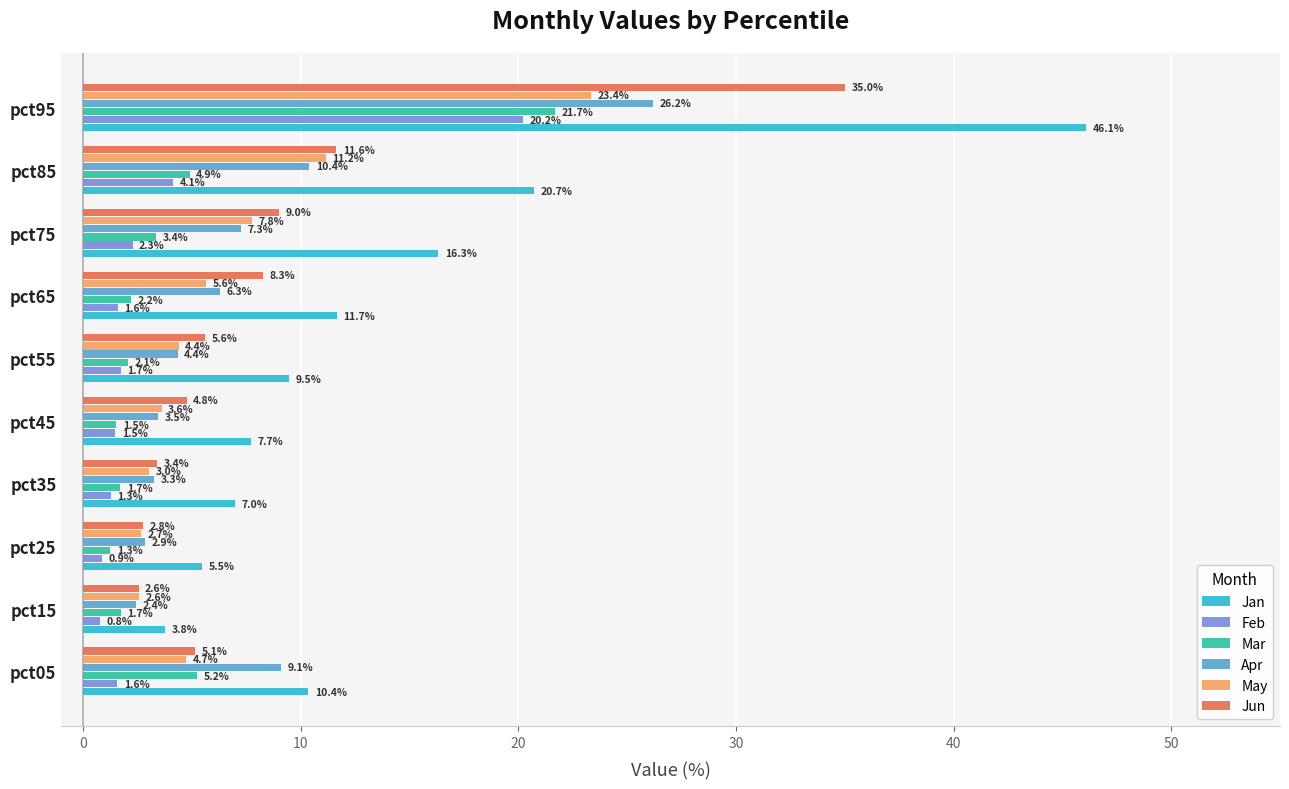

What is the difference between the highest and lowest values at pct15?

3.0